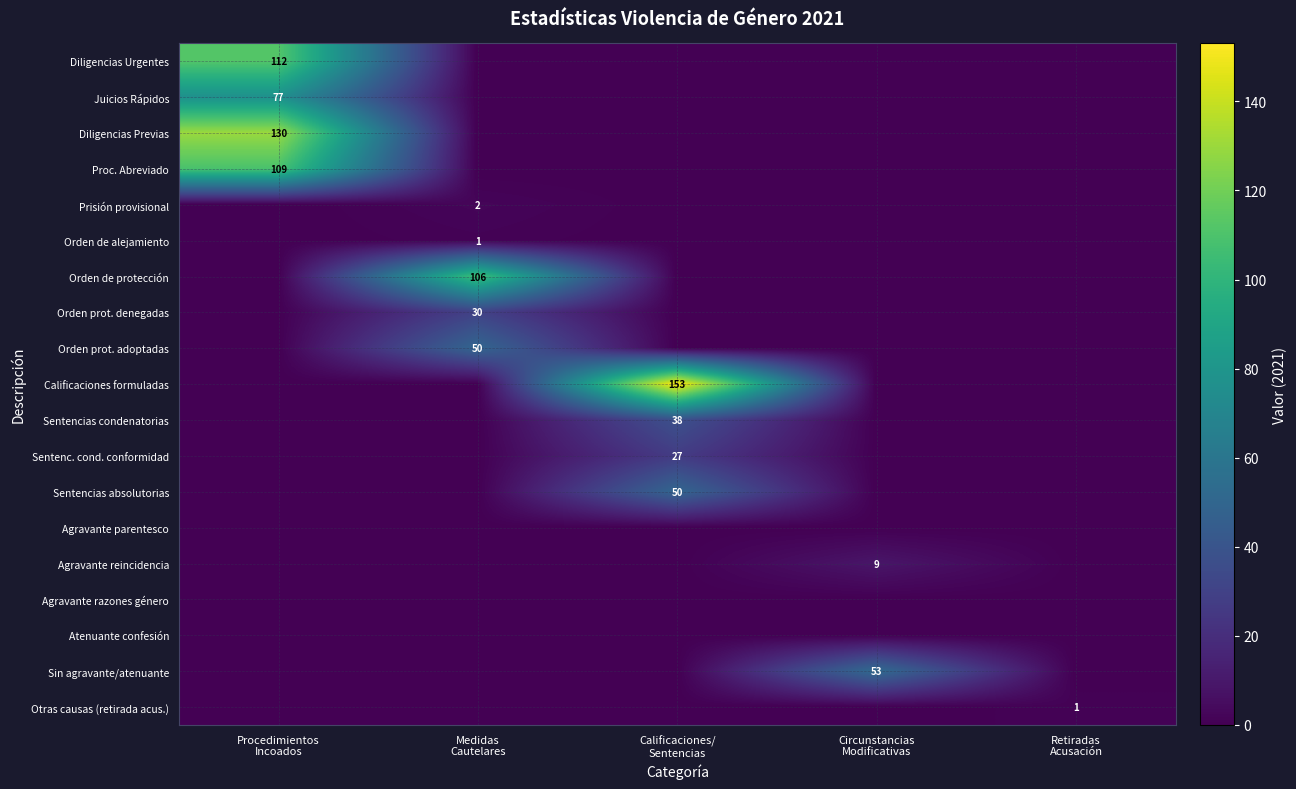

Which series has the largest total across all categories?

Calificaciones formuladas